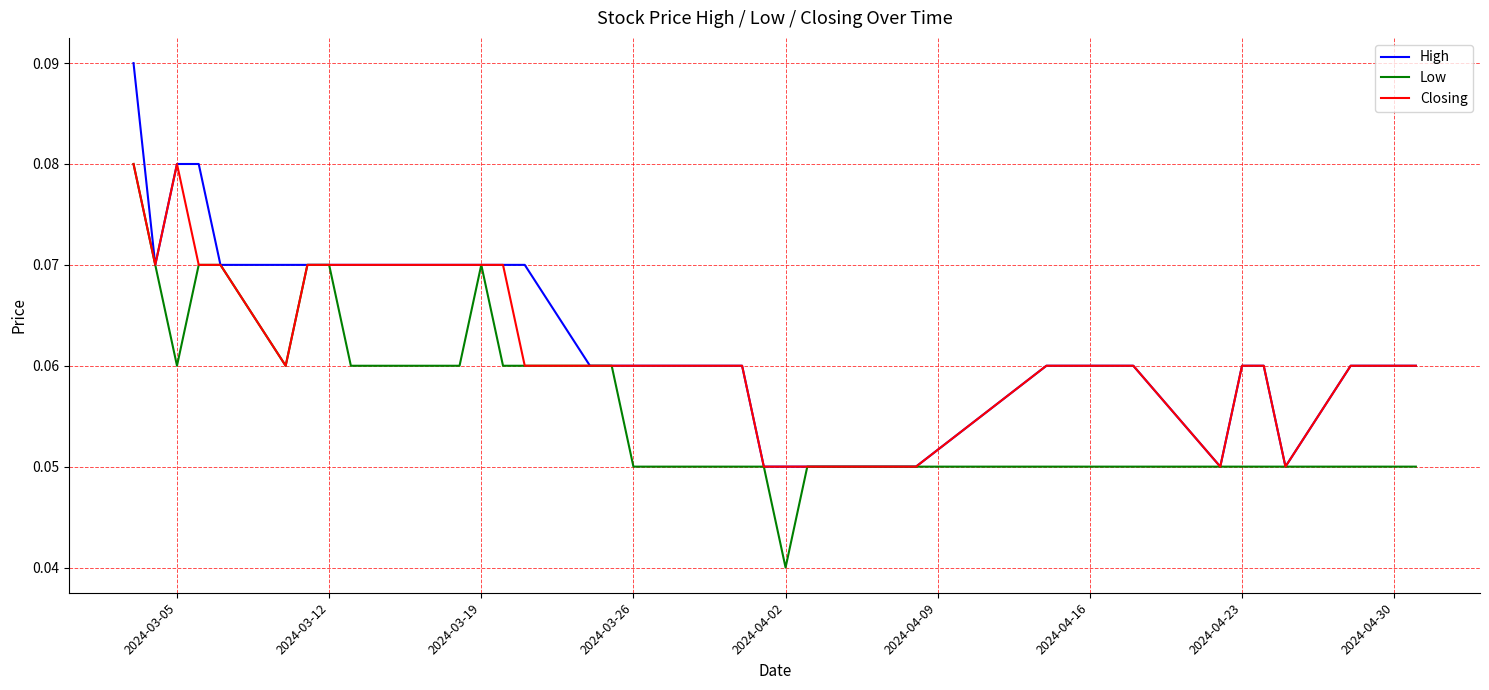

Rank the series by their average value, from lowest to highest.

Low, Closing, High